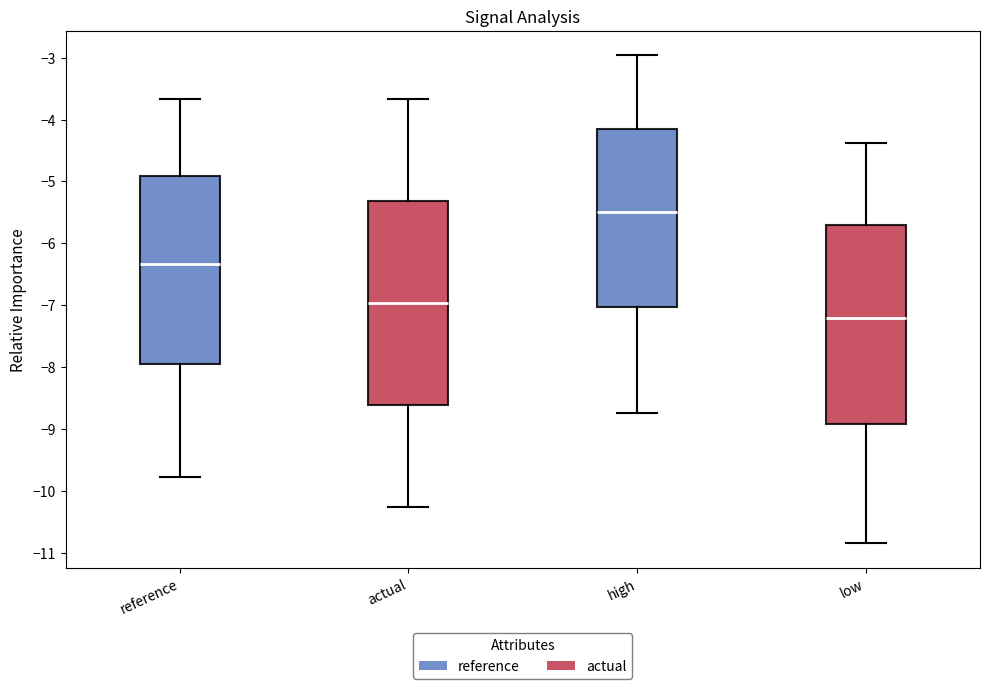

Reading left to right, read every box against the y-axis: the position of its median line, the range the box covers, and the ends of its whiskers. The values are not printed on the chart, so give them approximately, as read against the axis.

reference: median -6.3, box -7.9 to -4.9, whiskers -9.8 to -3.7
actual: median -7.0, box -8.6 to -5.3, whiskers -10.3 to -3.7
high: median -5.5, box -7.0 to -4.2, whiskers -8.7 to -3.0
low: median -7.2, box -8.9 to -5.7, whiskers -10.8 to -4.4